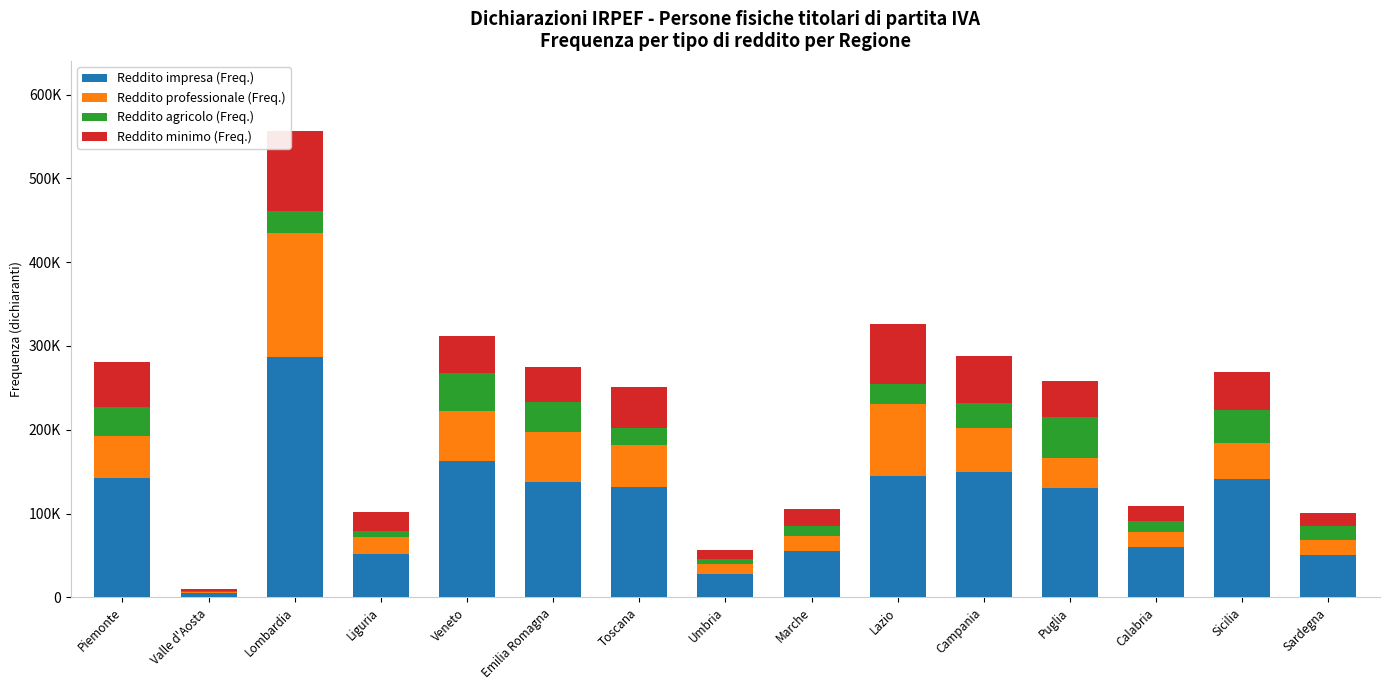

Where is Reddito minimo (Freq.) nearest to the value 48699?

Toscana